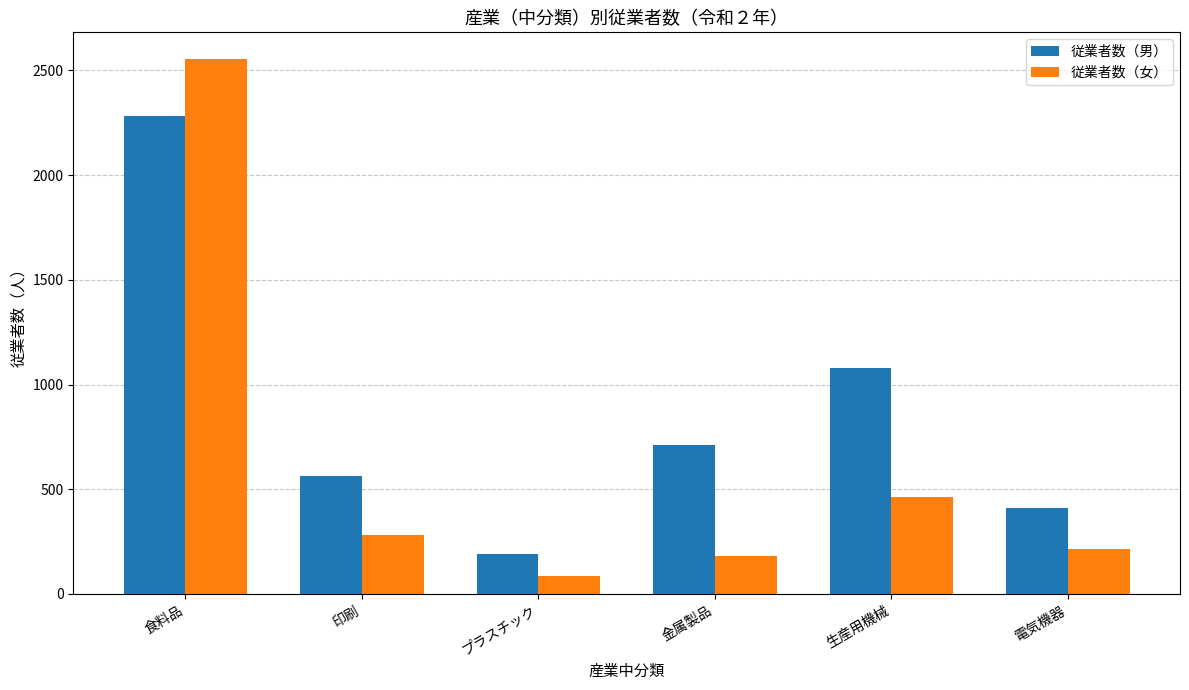

How many data points in 従業者数（男） are less than 710?

3